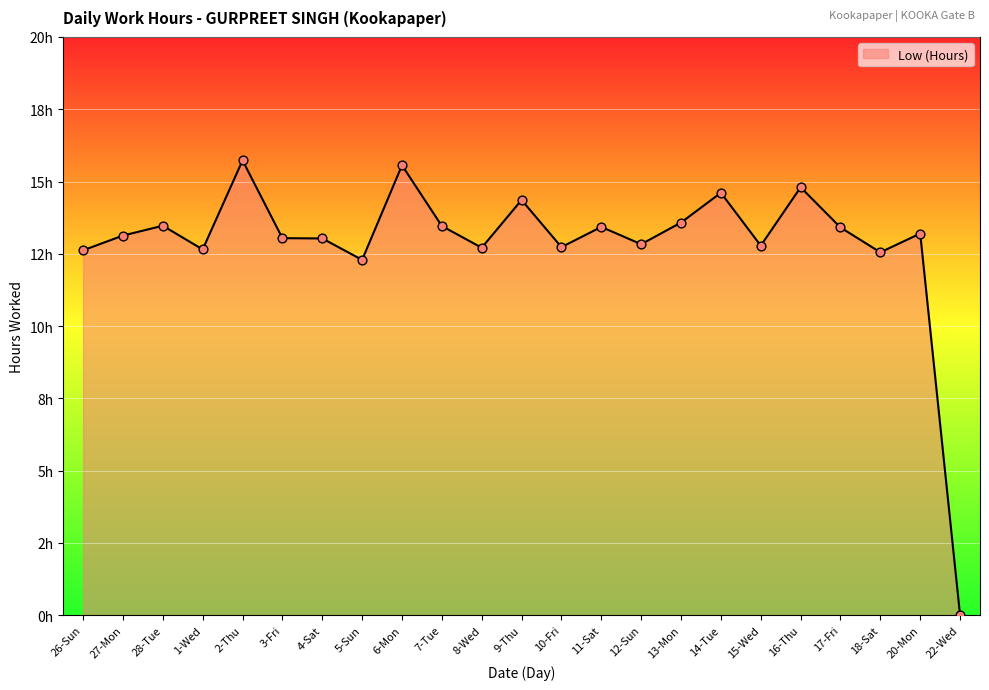

Between 8-Wed and 28-Tue, which is larger?

28-Tue